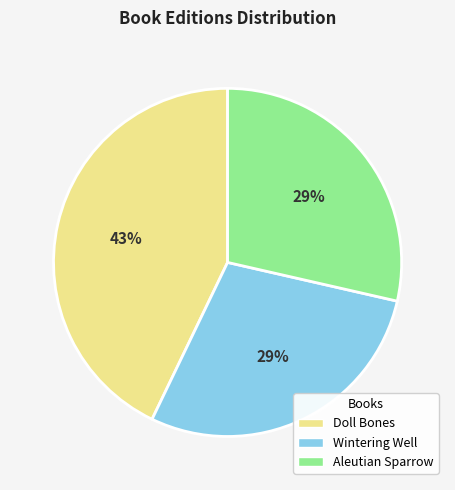

Approximately how many times larger is the value at Wintering Well compared to Doll Bones?

0.7